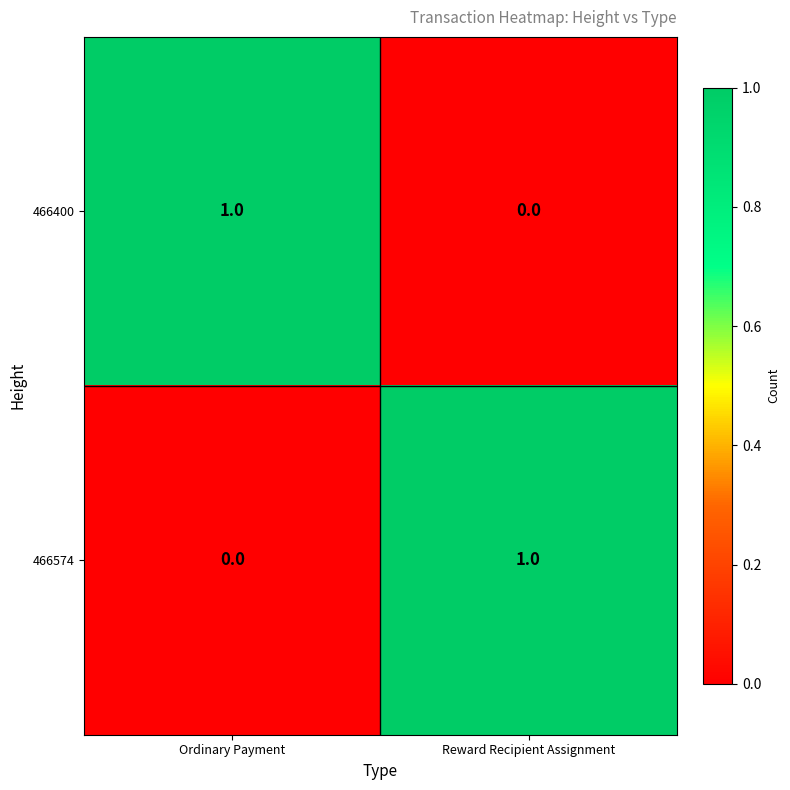

True or false: 466574 has a value of 0 at Ordinary Payment.

True